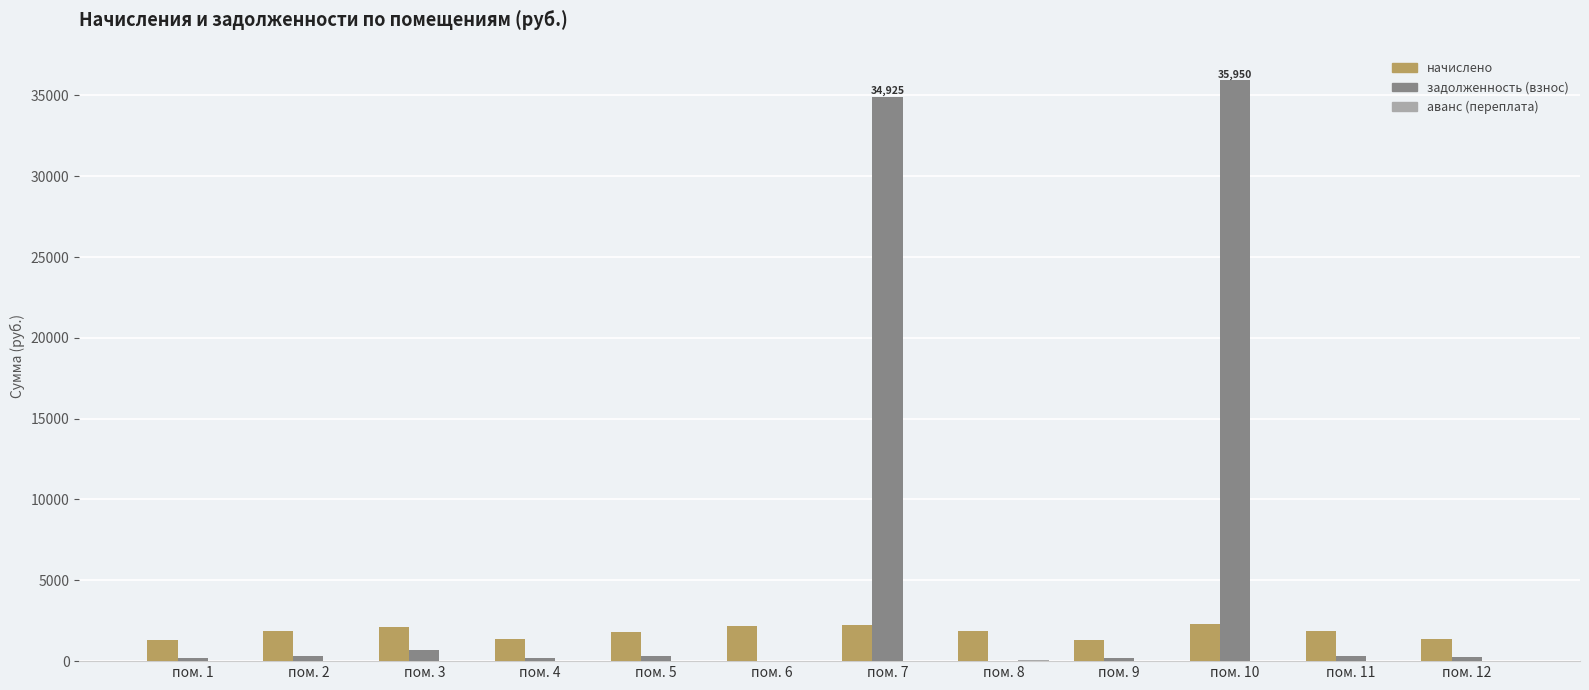

Which label corresponds to the largest value in the chart?

пом. 10